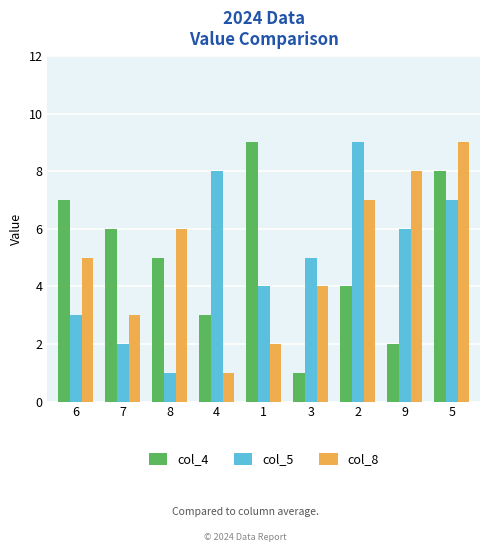

Read the col_5 value at 1.

4